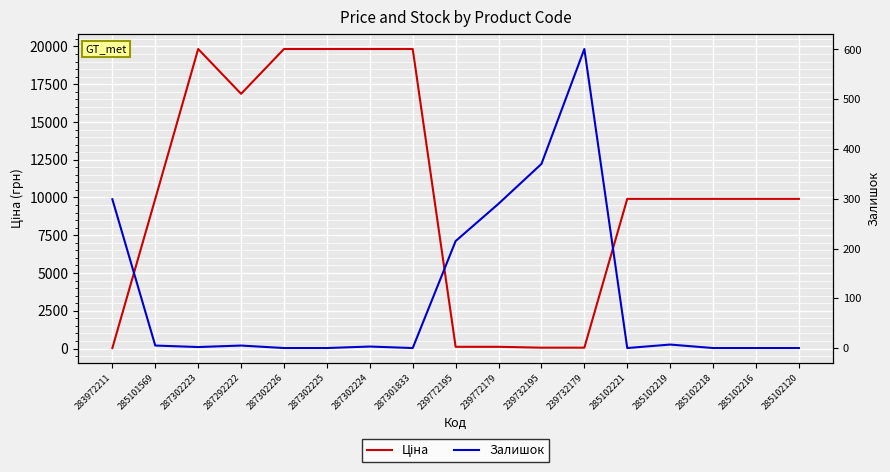

What is the difference between the maximum and minimum values in the Залишок series?

601.0